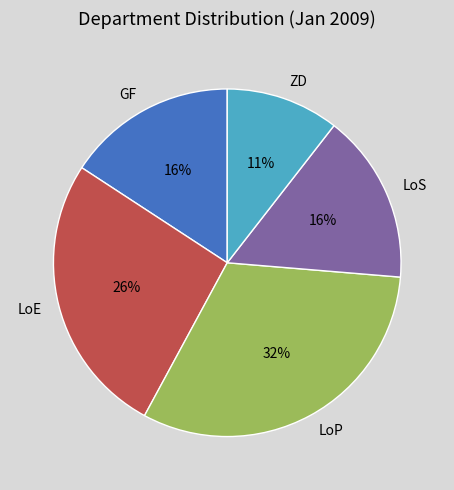

Does any single category account for the majority?

No